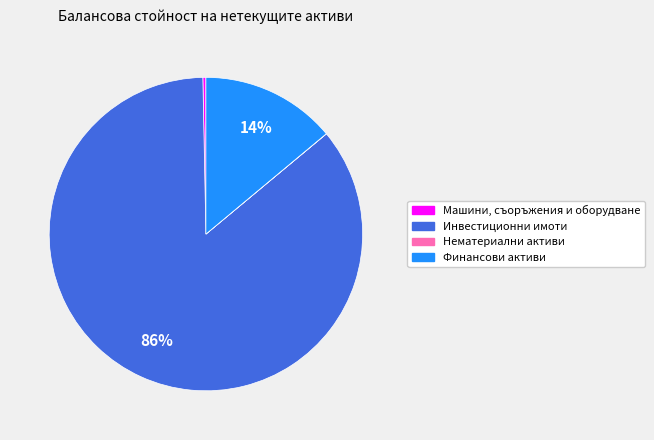

Which has a higher value, Инвестиционни имоти or Финансови активи?

Инвестиционни имоти